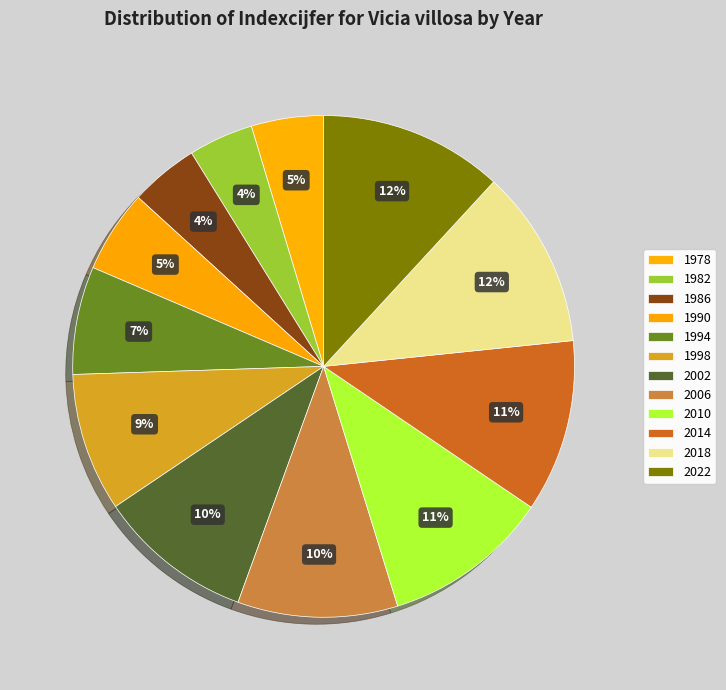

Which category has the biggest portion of the pie?

2022